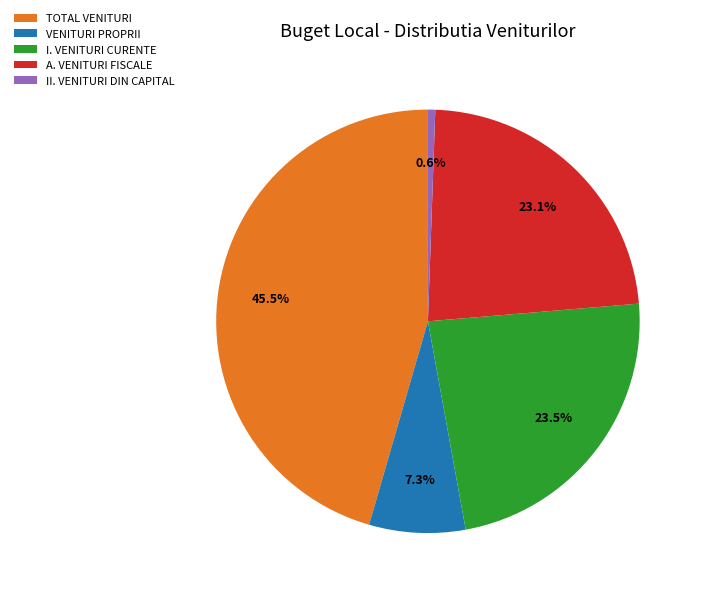

What portion of the pie excludes A. VENITURI FISCALE?

76.9%